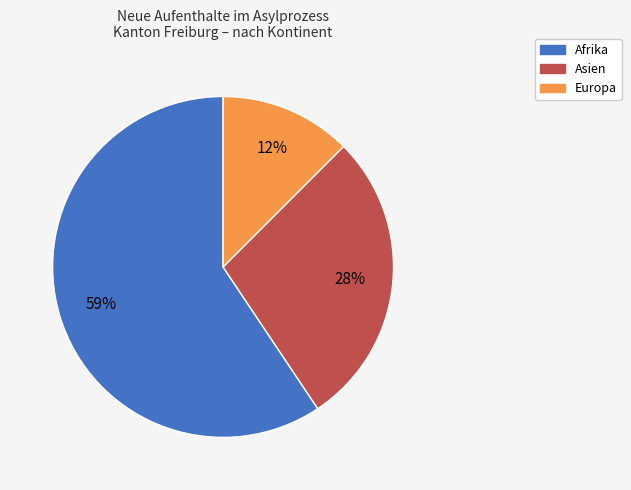

To the nearest percent, what is the difference between the largest and smallest slice percentages?

47%